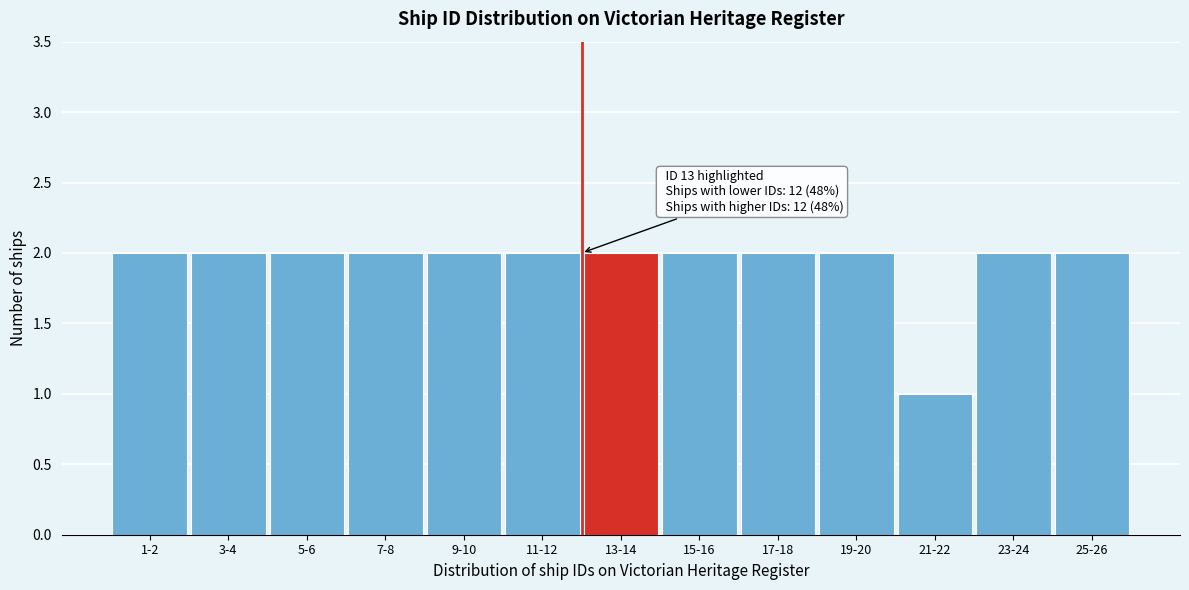

Reading left to right, list all the values displayed in this chart.

1-2=2	3-4=2	5-6=2	7-8=2	9-10=2	11-12=2	13-14=2	15-16=2	17-18=2	19-20=2	21-22=1	23-24=2	25-26=2